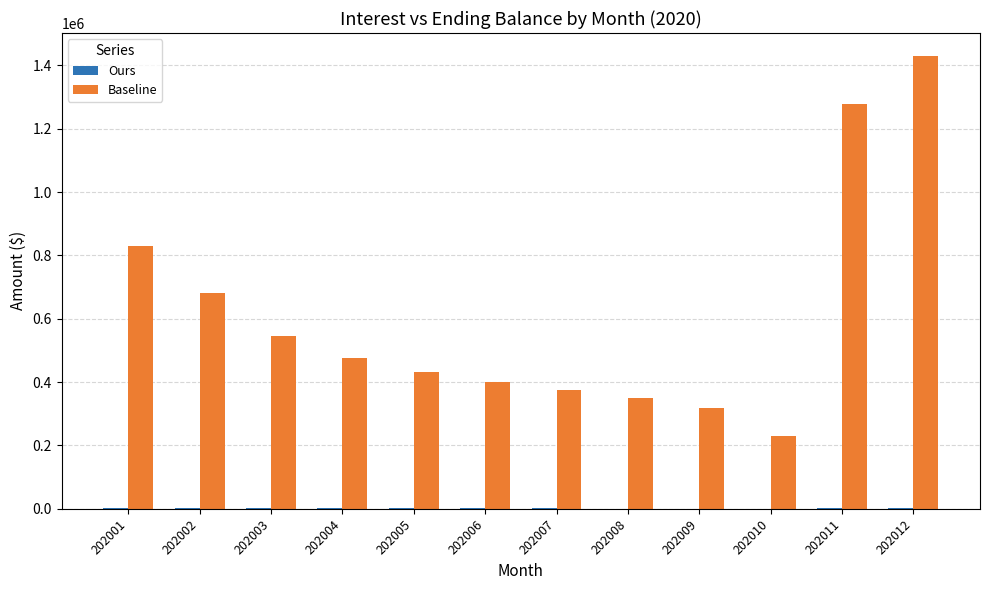

What is the maximum value shown in the chart?

1430356.6